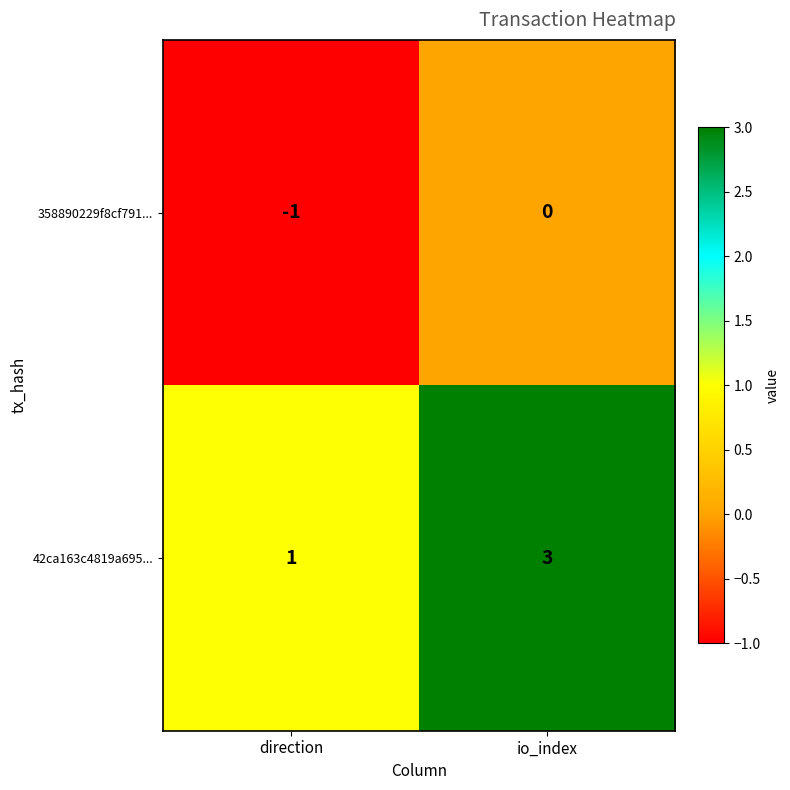

The 358890229f8cf791... series shows 0 at io_index. True or false?

True